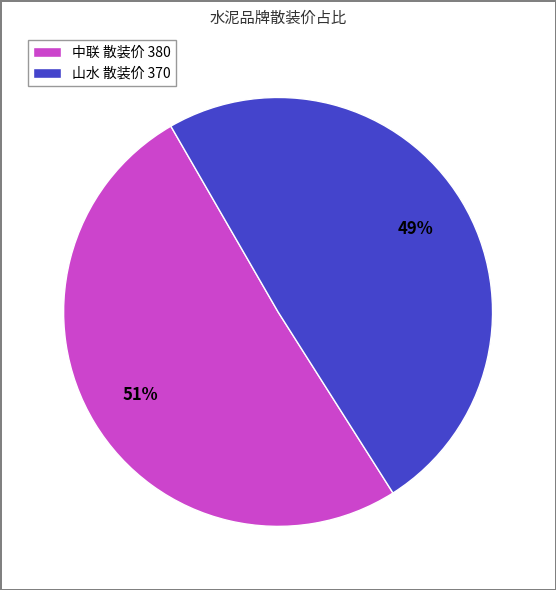

Is it true that 中联 is 51% of the pie?

True